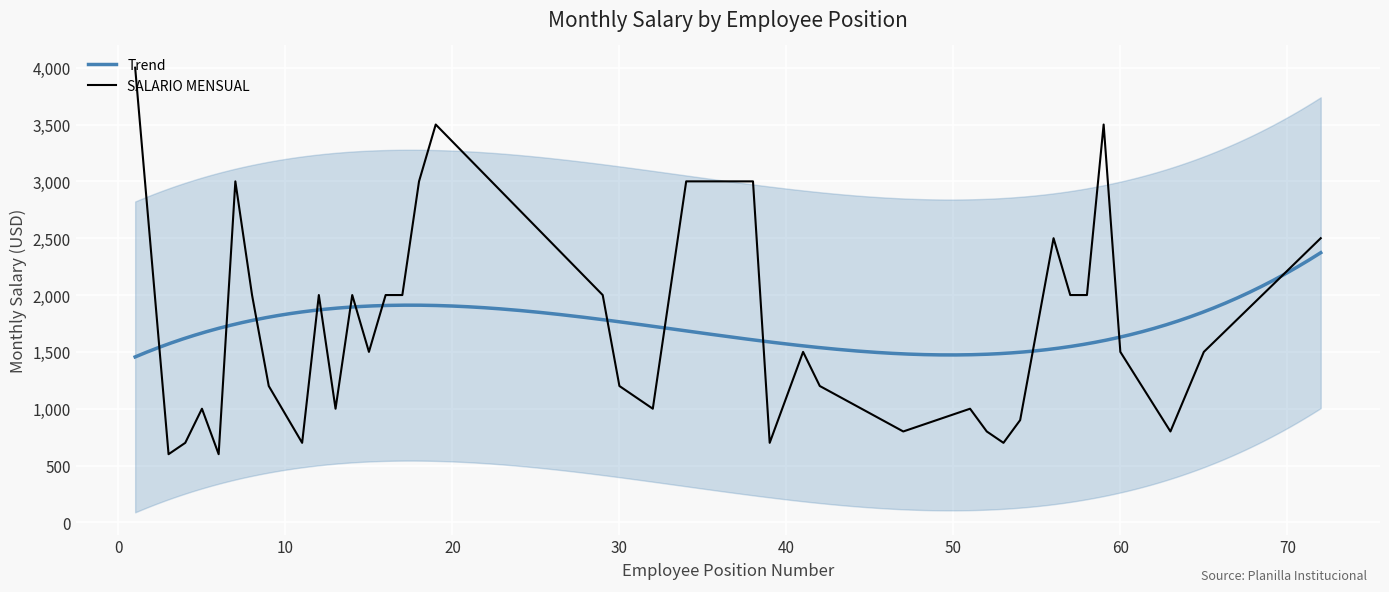

Reading left to right, list all the values displayed in this chart.

4000	600	700	1000	600	3000	2000	1200	700	2000	1000	2000	1500	2000	2000	3000	3500	2000	1200	1000	3000	3000	700	1500	1200	800	1000	800	700	900	2500	2000	2000	3500	1500	800	1500	2500